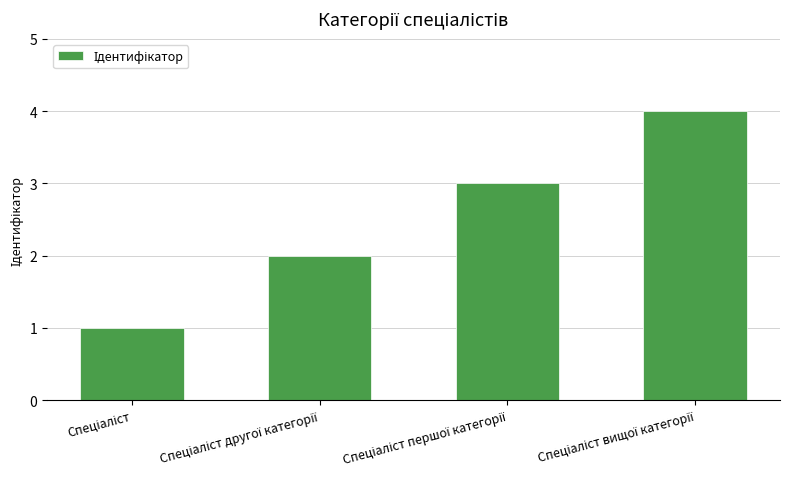

What is the sum of all values?

10